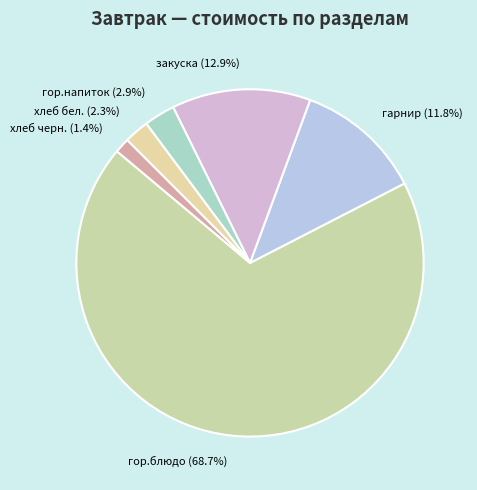

Rank the categories by value from highest to lowest.

гор.блюдо, закуска, гарнир, гор.напиток, хлеб бел., хлеб черн.